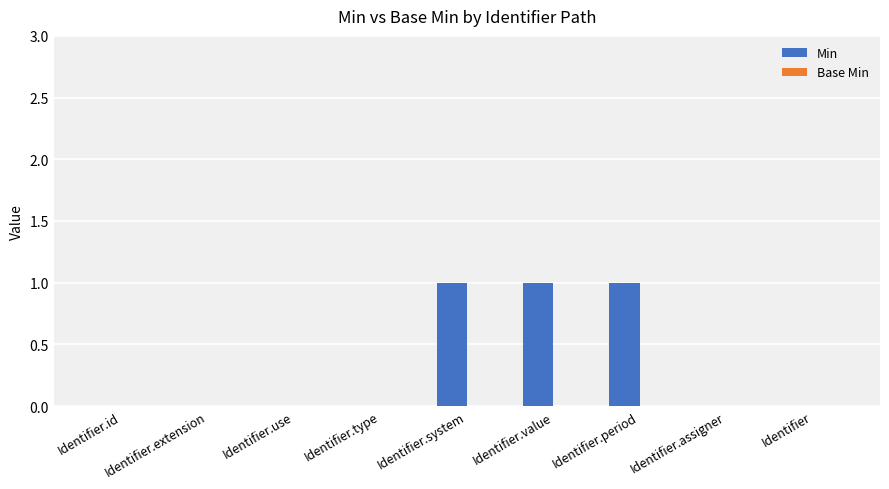

What is the greatest value displayed?

1